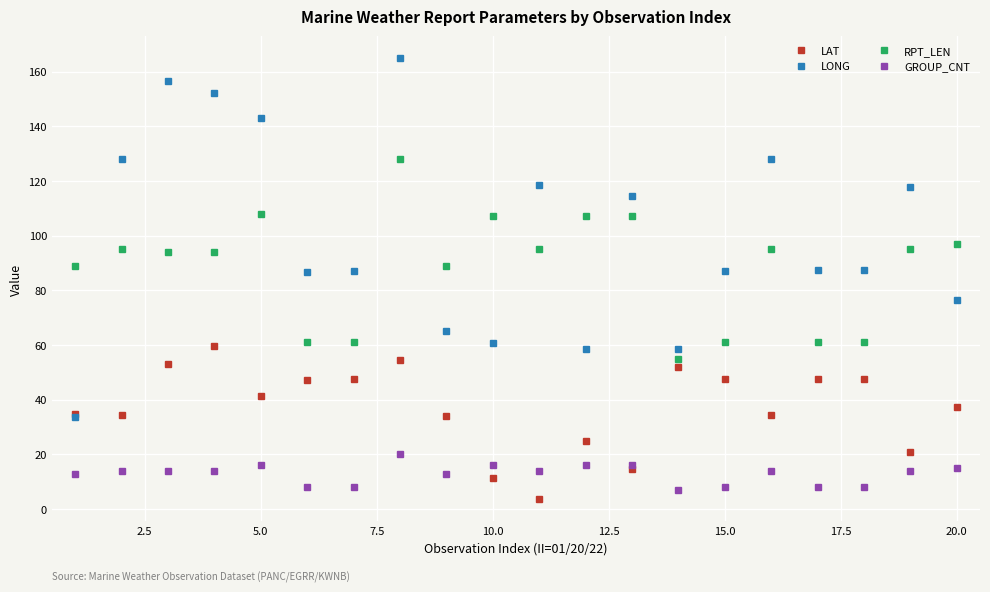

What is the highest value of the LAT series?

59.8